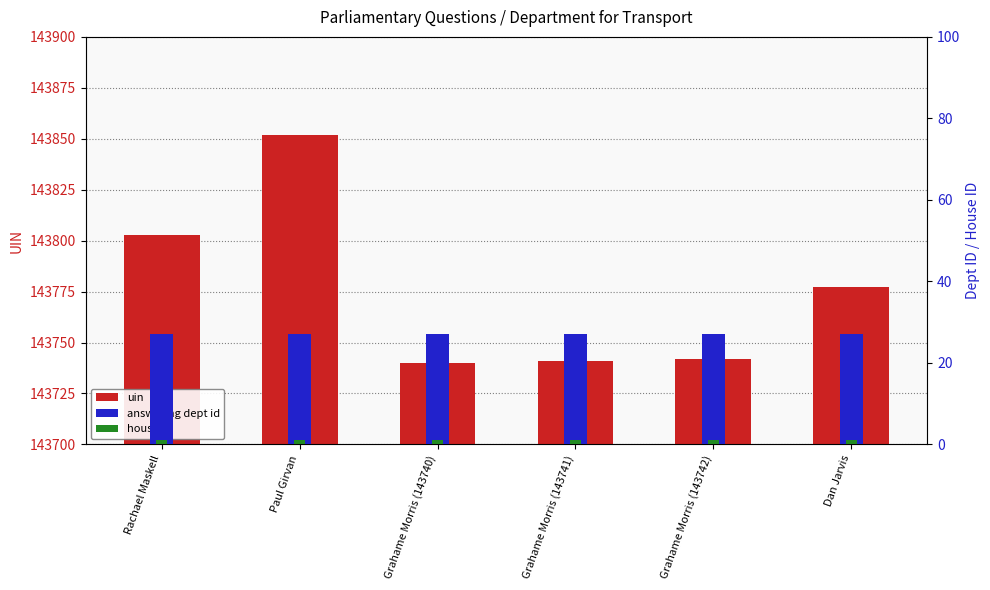

What is the label of the 5th bar from the left?

Grahame Morris (143742)